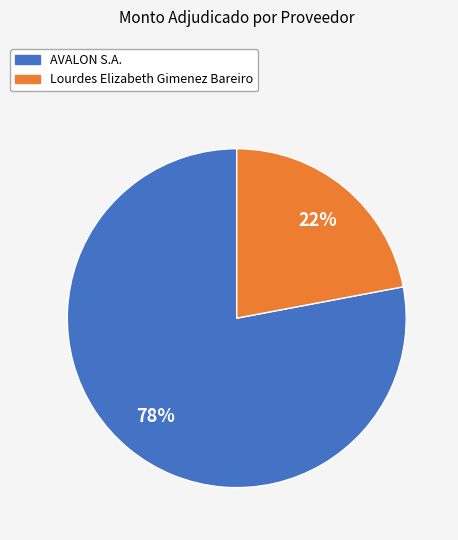

To the nearest percent, what is the difference between the Lourdes Elizabeth Gimenez Bareiro and AVALON S.A. slice percentages?

56%